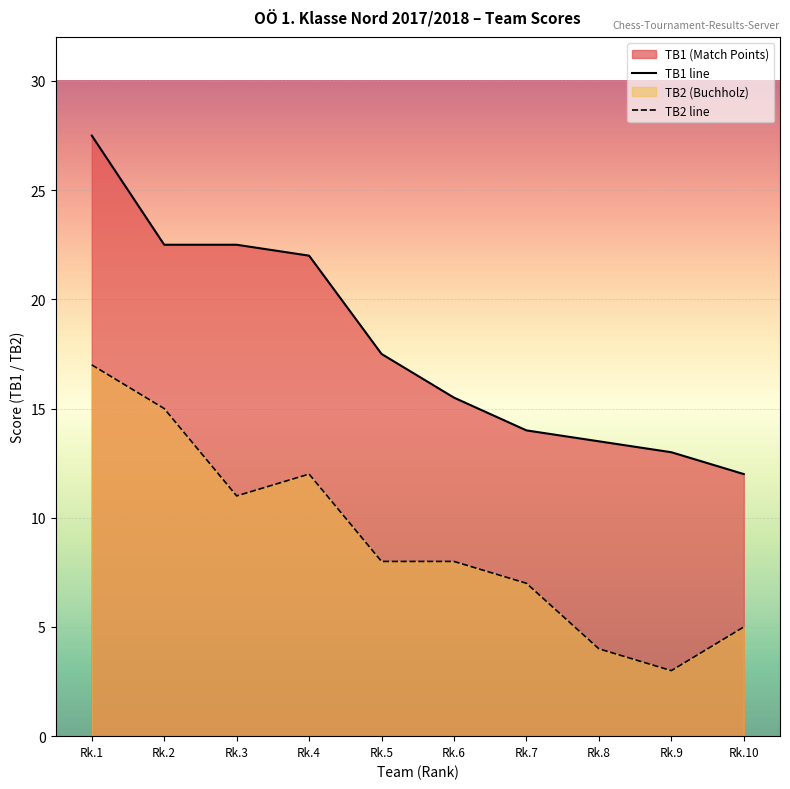

What is the maximum value shown in the chart?

27.5